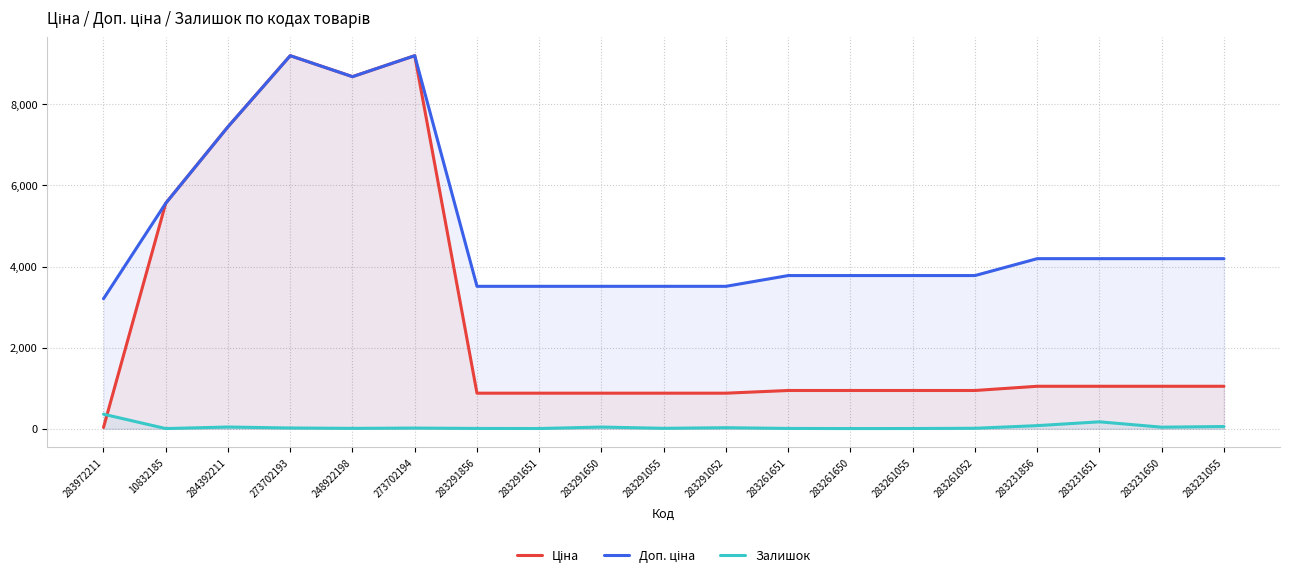

How many values in the Ціна series are below 944?

6